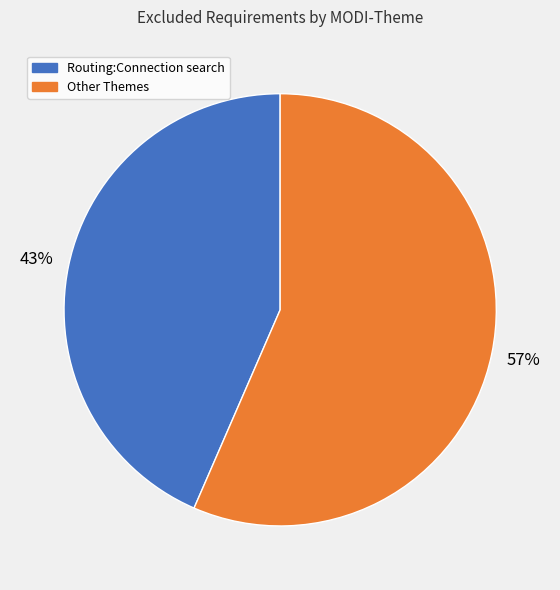

Is there a majority slice in this chart?

Yes